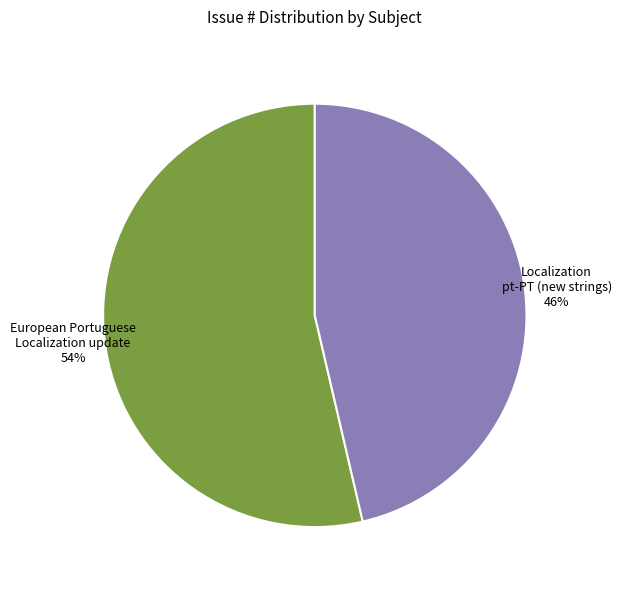

Is there any slice that represents more than half of the pie?

Yes